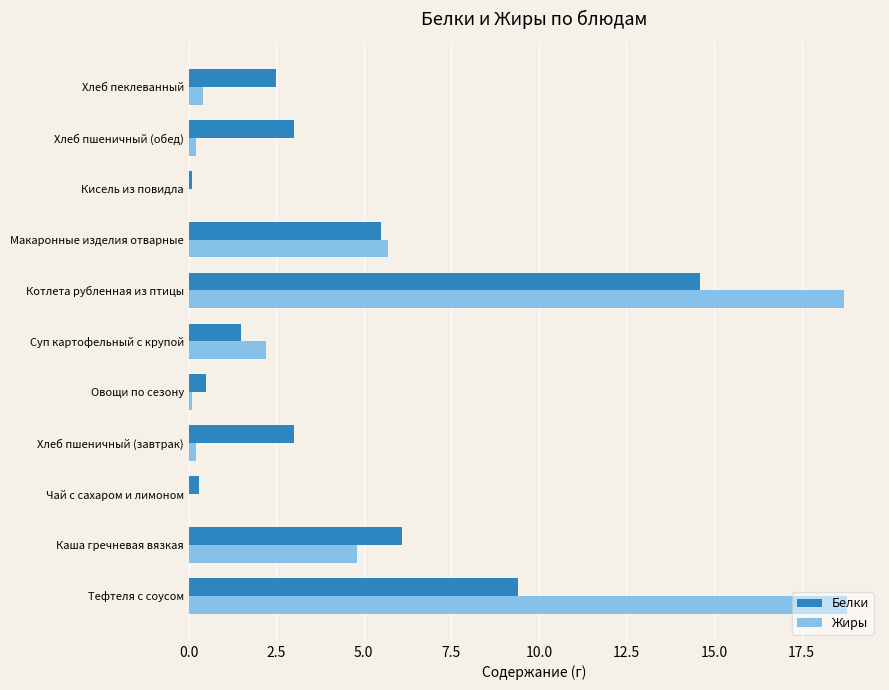

What is the sum of all Жиры values?

51.1